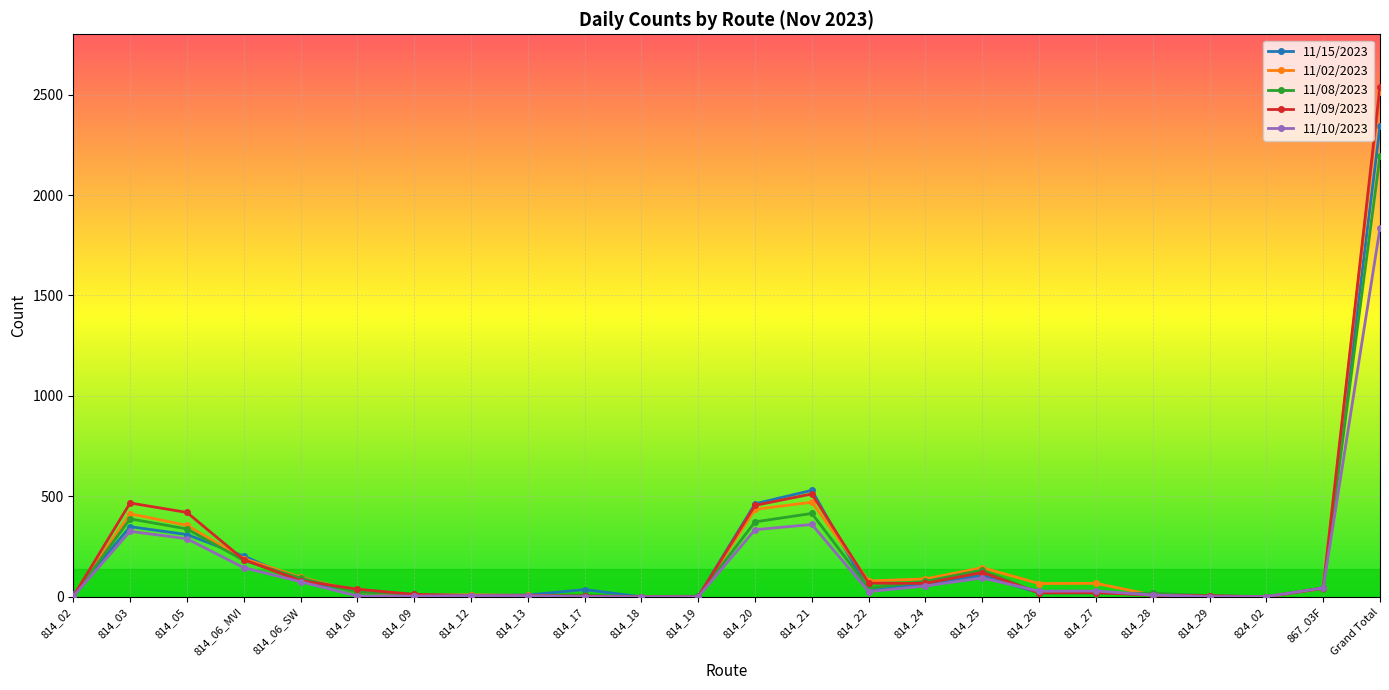

True or false: 11/08/2023 has more than 1 interior local peaks.

True